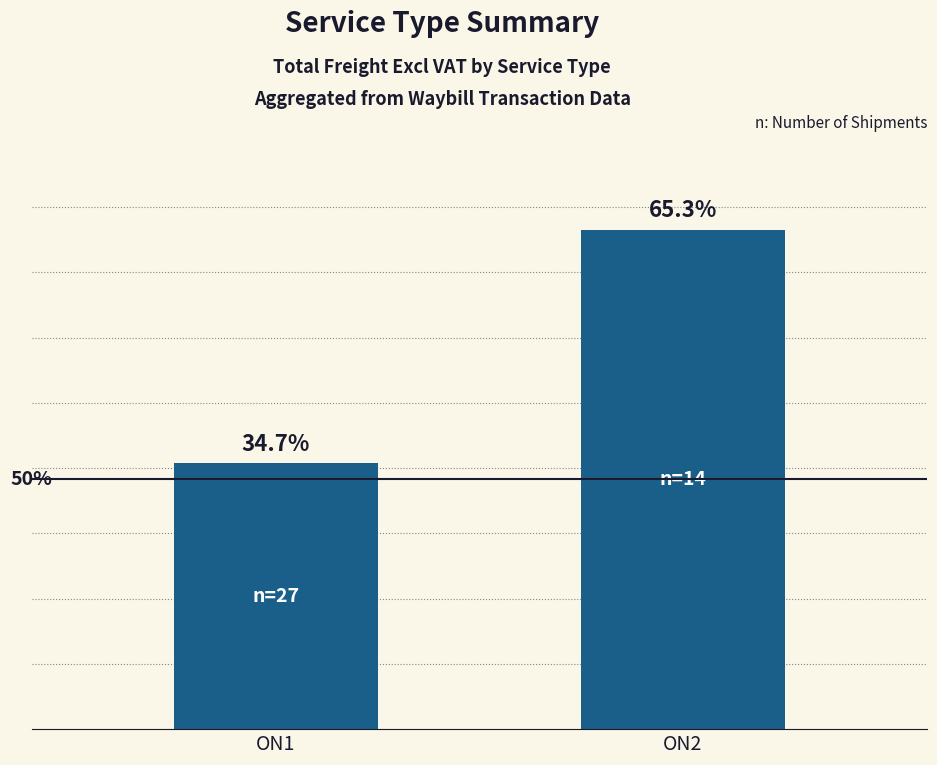

Does the chart contain any negative values?

No